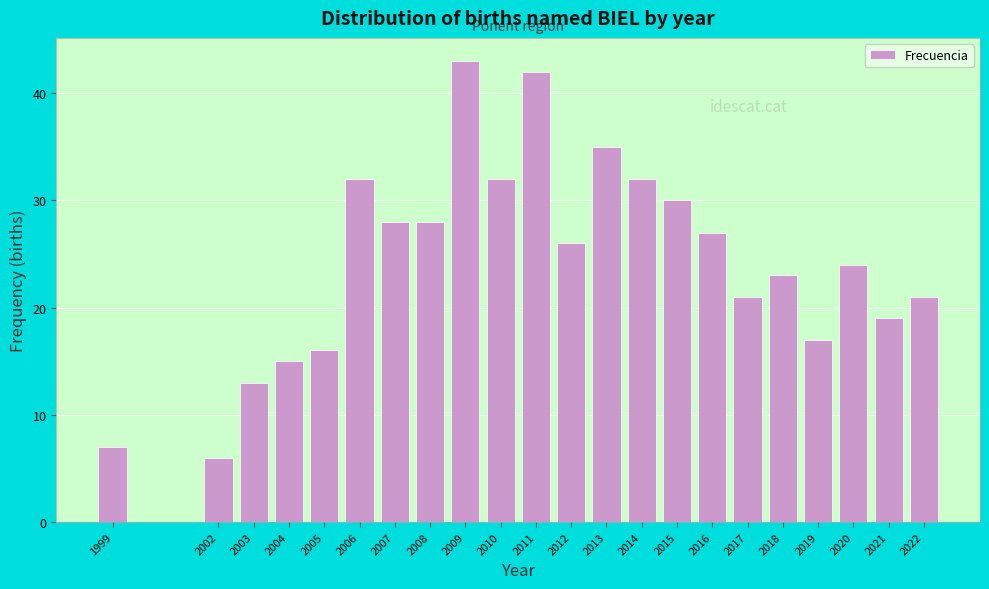

Reading left to right, list all the values displayed in this chart.

7	6	13	15	16	32	28	28	43	32	42	26	35	32	30	27	21	23	17	24	19	21